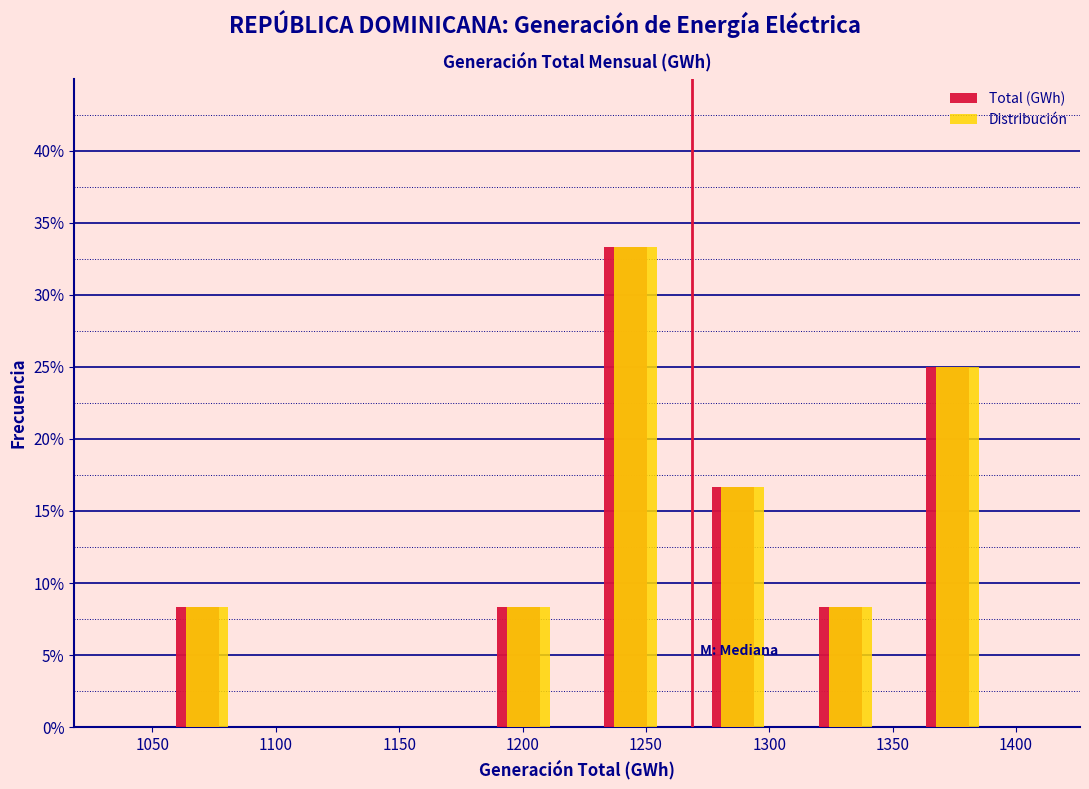

Reading left to right, transcribe this chart: for each range on the x-axis, give the height of each series' bar. Neither the bar edges nor the heights are printed on the chart, so give them approximately, as read against the axes.

1050 to 1090: Total (GWh)=8.5	Distribución=8.5
1090 to 1135: Total (GWh)=0	Distribución=0
1135 to 1180: Total (GWh)=0	Distribución=0
1180 to 1220: Total (GWh)=8.5	Distribución=8.5
1220 to 1265: Total (GWh)=33.5	Distribución=33.5
1265 to 1310: Total (GWh)=16.5	Distribución=16.5
1310 to 1350: Total (GWh)=8.5	Distribución=8.5
1350 to 1395: Total (GWh)=25.0	Distribución=25.0